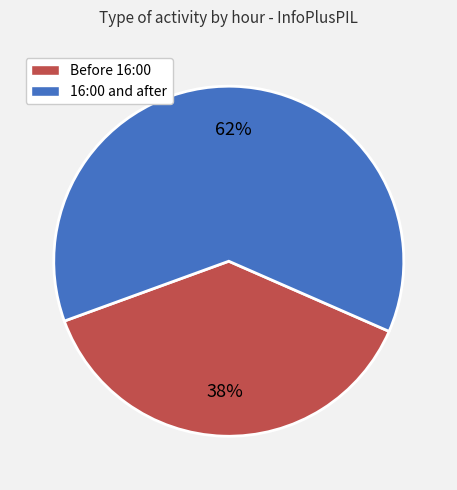

To the nearest percent, what is the difference between the largest and smallest slice percentages?

24%